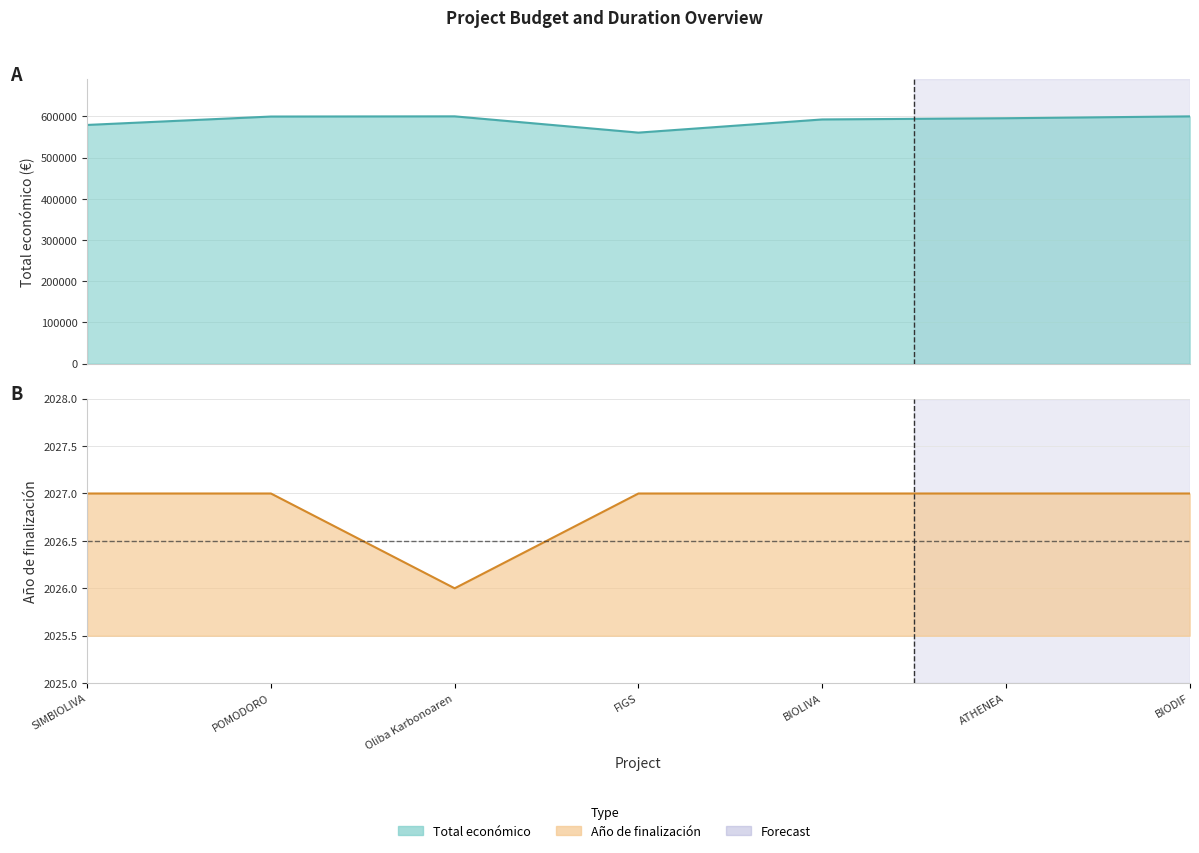

At which label does Total económico reach its minimum?

FIGS